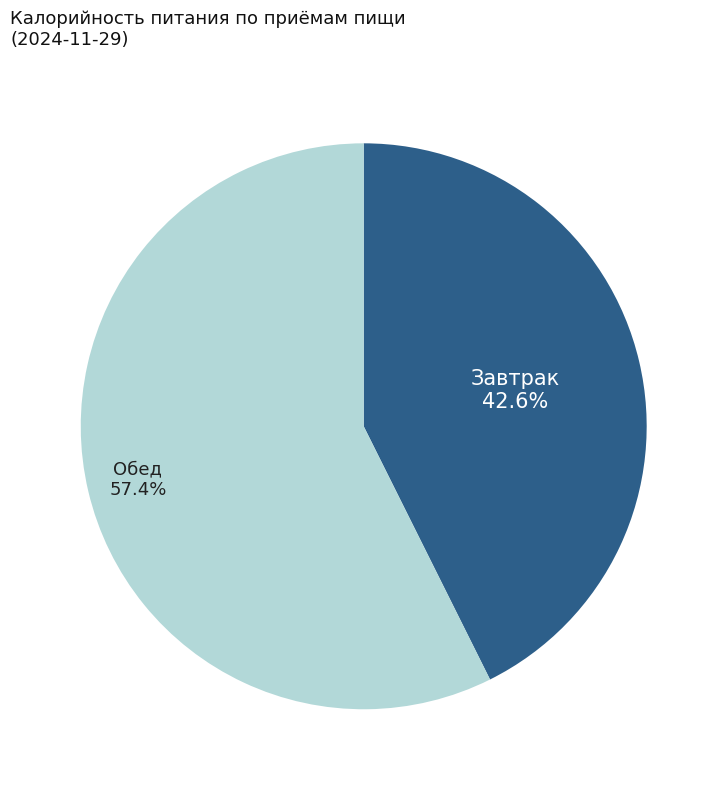

Does any single category account for the majority?

Yes